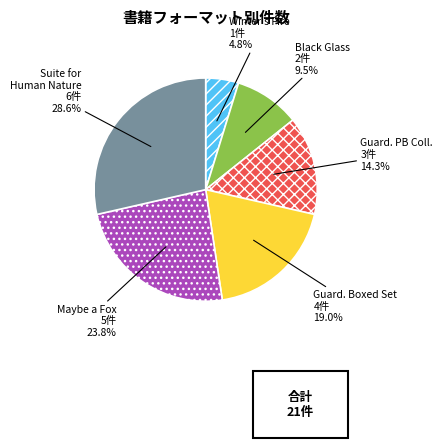

Is there a majority slice in this chart?

No